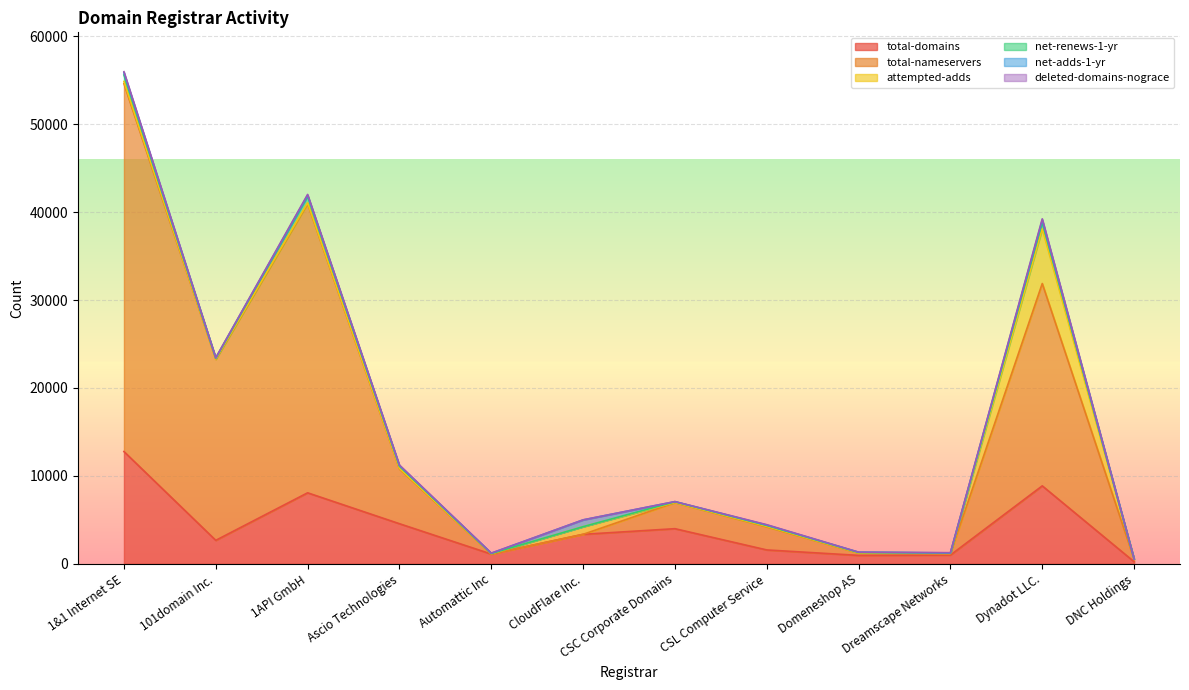

How many categories are shown in the chart?

12